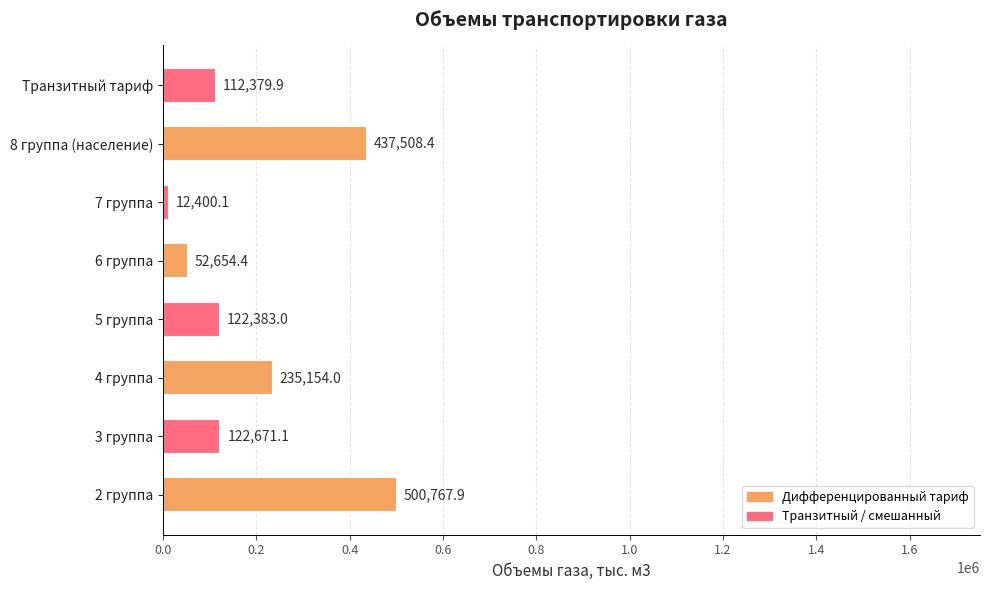

What is the average value?

199489.9